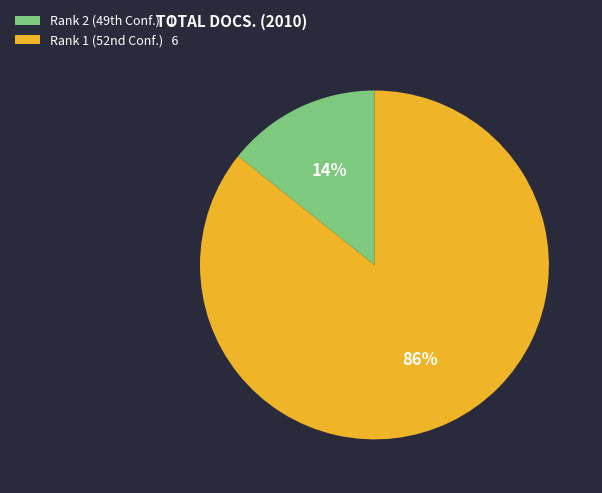

Count the number of slices in the pie.

2